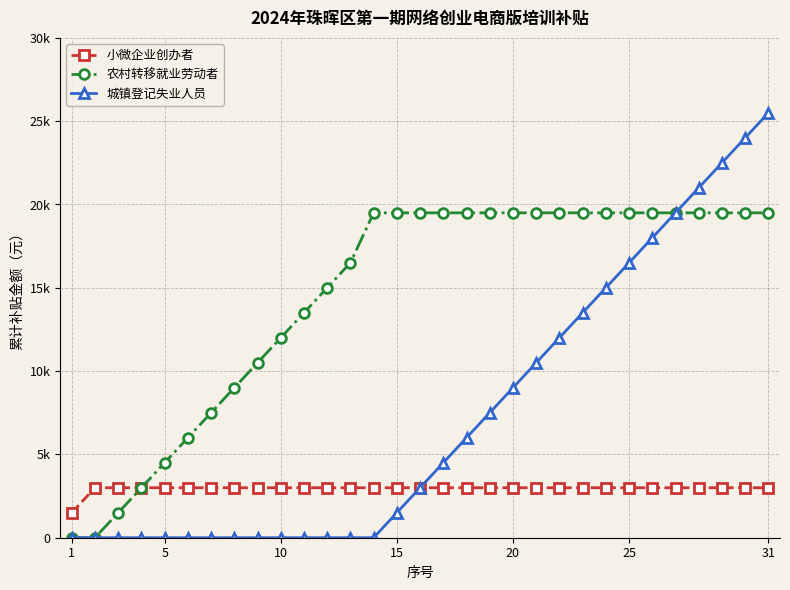

True or false: 农村转移就业劳动者 and 小微企业创办者 cross at least once.

False